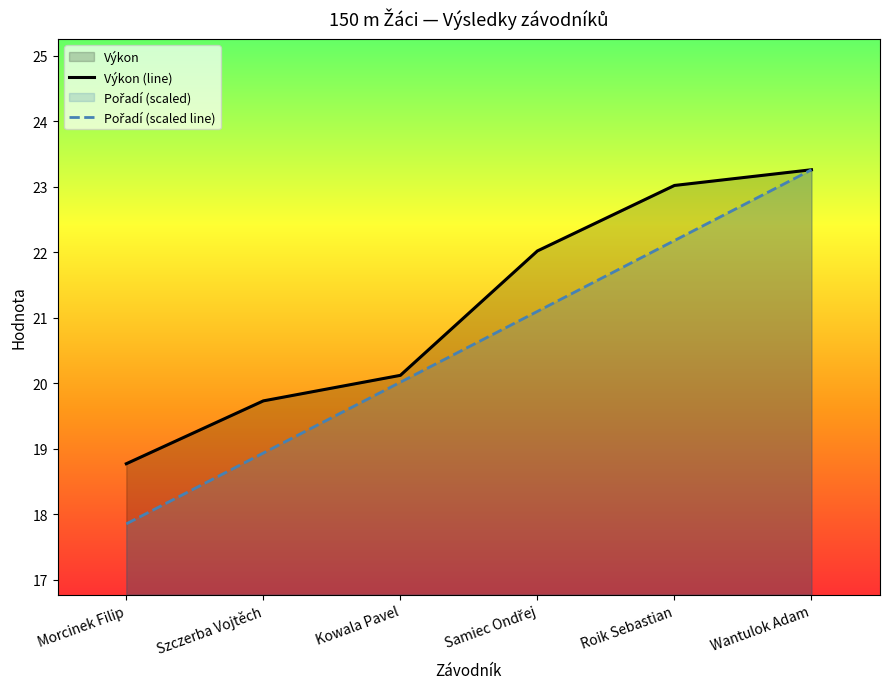

Which series has the largest total across all categories?

Výkon (line)